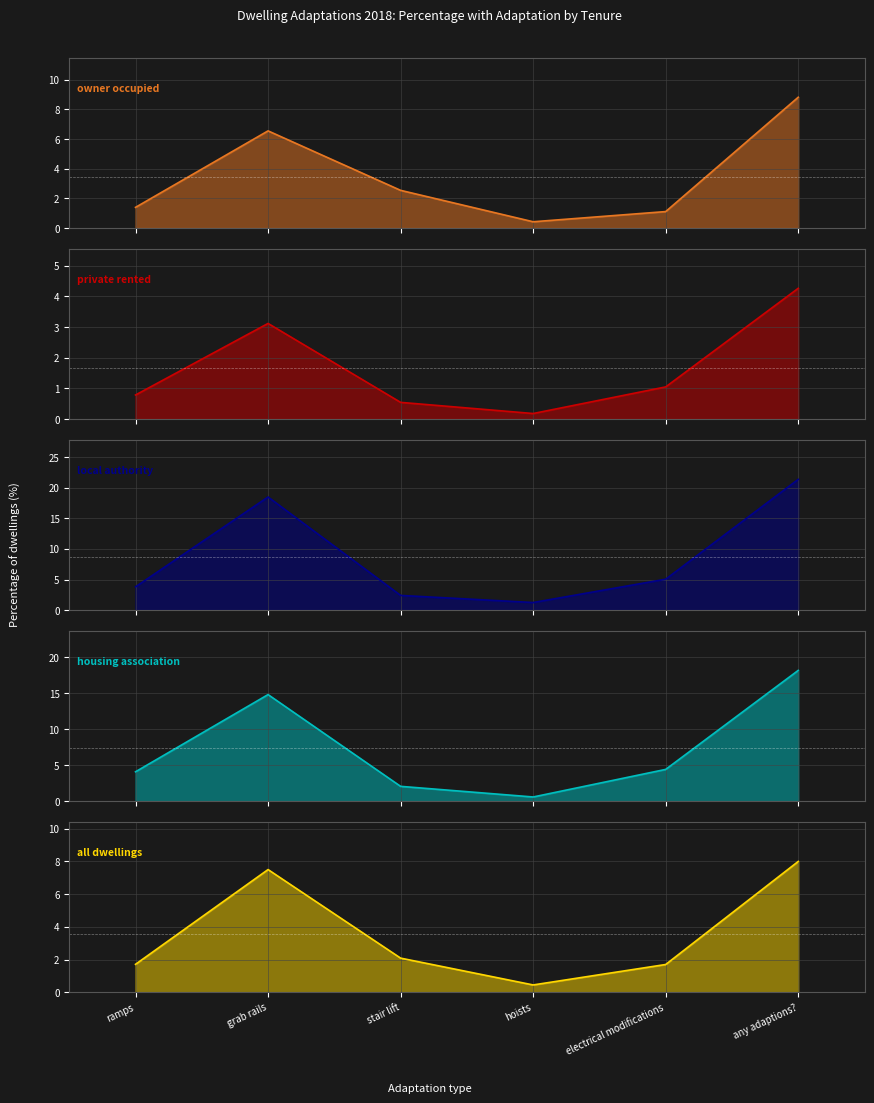

What position from the left is electrical modifications?

5